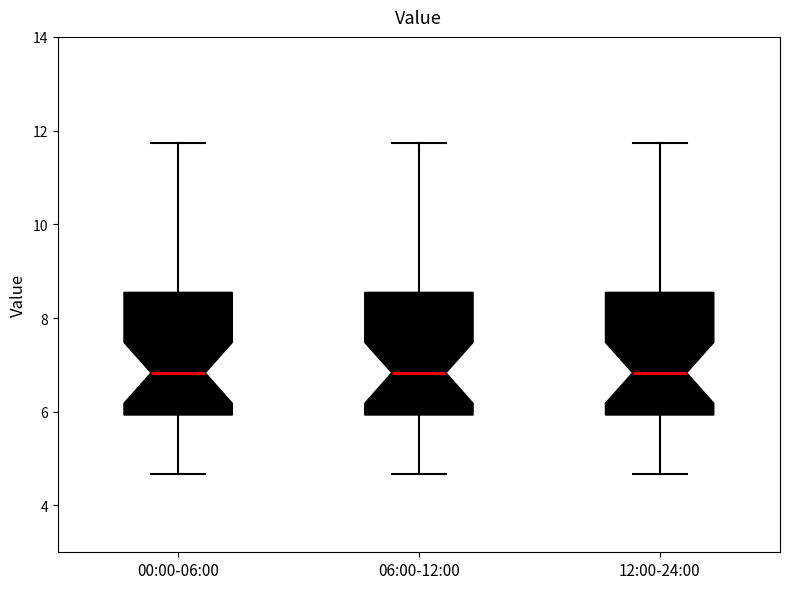

Where does the median line of the box for 06:00-12:00 sit on the y-axis? The values are not printed on the chart, so give them approximately, as read against the axis.

6.8